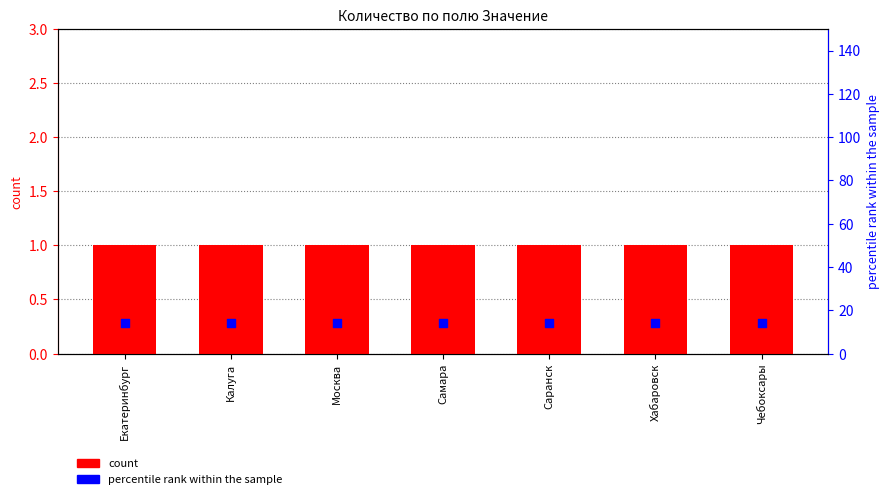

At which category is the sum across all series the highest?

Екатеринбург